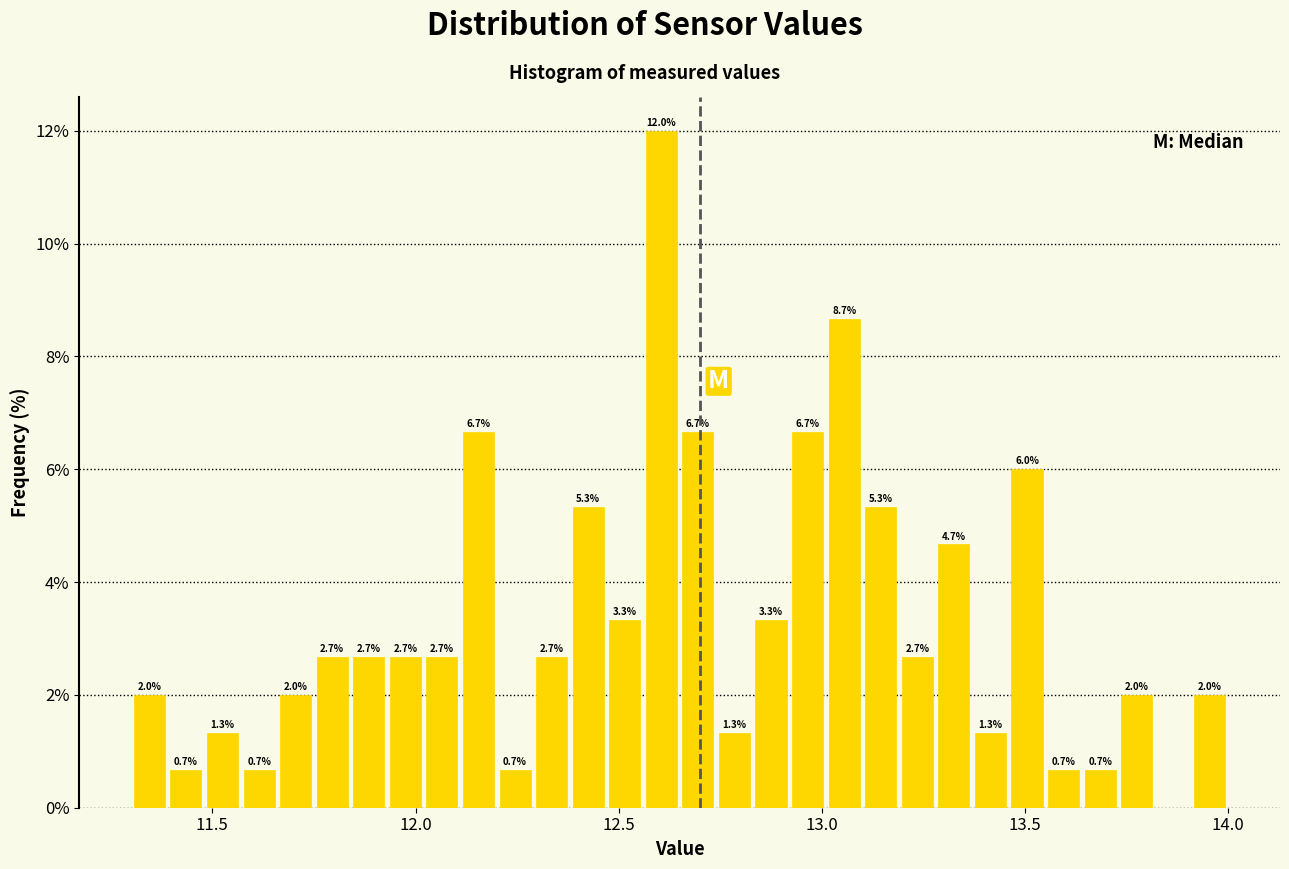

Around what value on the x-axis is the tallest bar? Give the approximate position of its centre, as read against the axis.

12.60